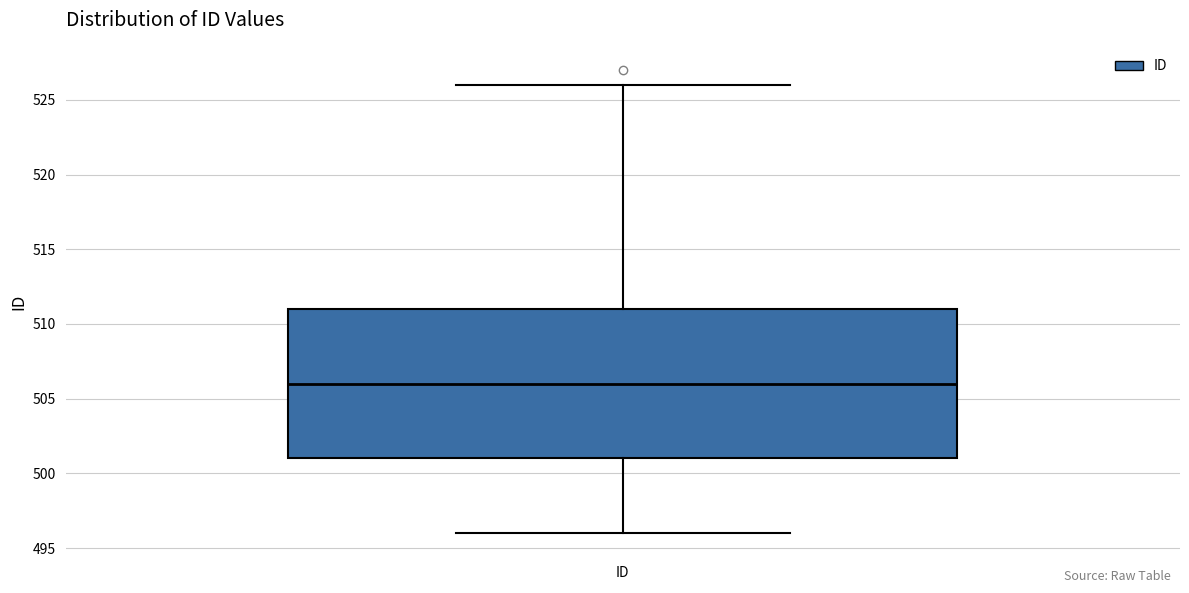

Where does the lower whisker of the box for ID end on the y-axis? The values are not printed on the chart, so give them approximately, as read against the axis.

496